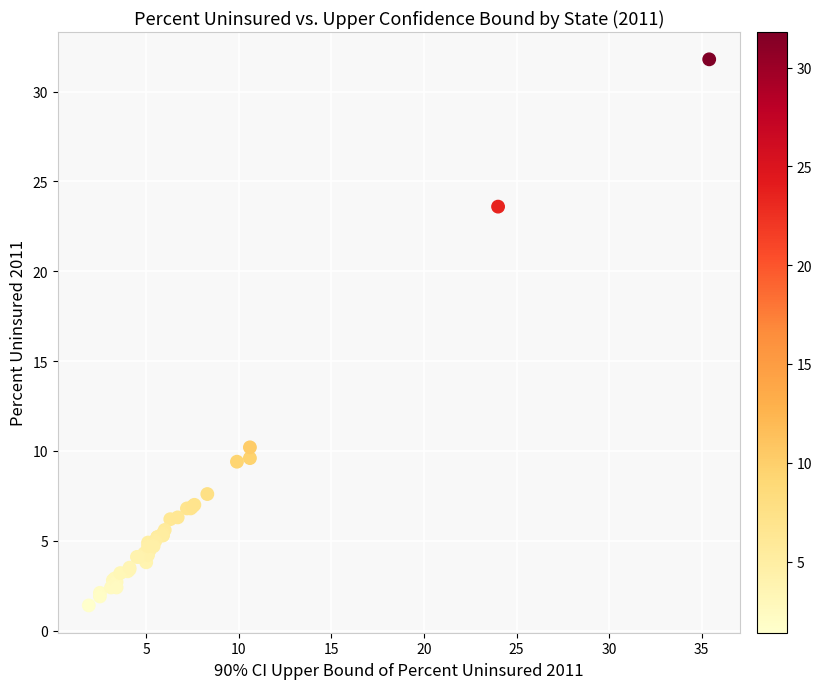

What Y value in the scatter plot is closest to 16?

10.2